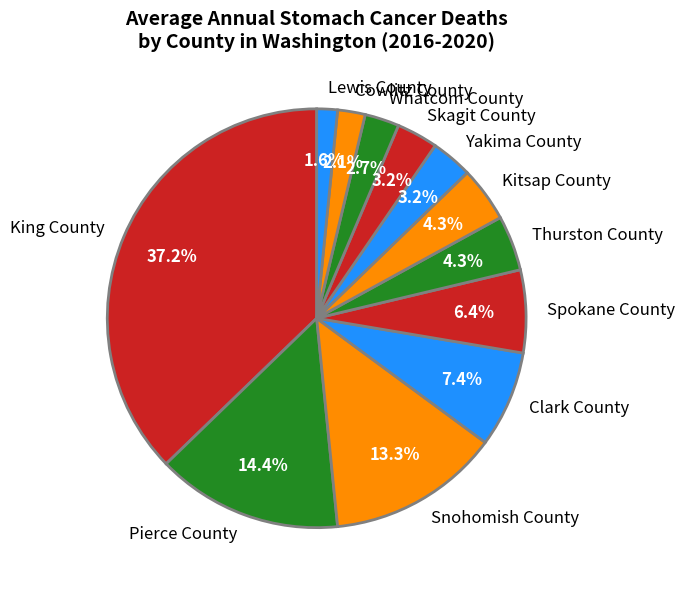

True or false: Clark County accounts for 1% of the total.

False